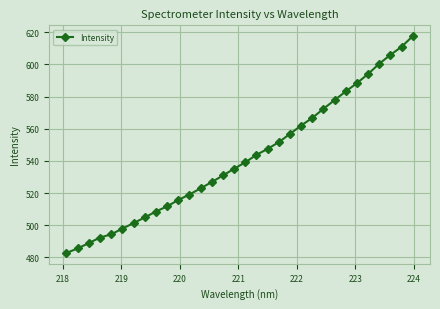

Reading left to right, what are all the values shown in this chart?

482.7	485.6	488.9	492.3	494.3	497.9	501.3	504.8	508.5	511.7	515.7	519.1	522.9	526.8	530.9	535.1	539.1	543.8	547.5	551.6	556.7	562.0	566.7	572.4	577.8	583.2	588.3	594.0	600.4	605.9	610.9	617.5